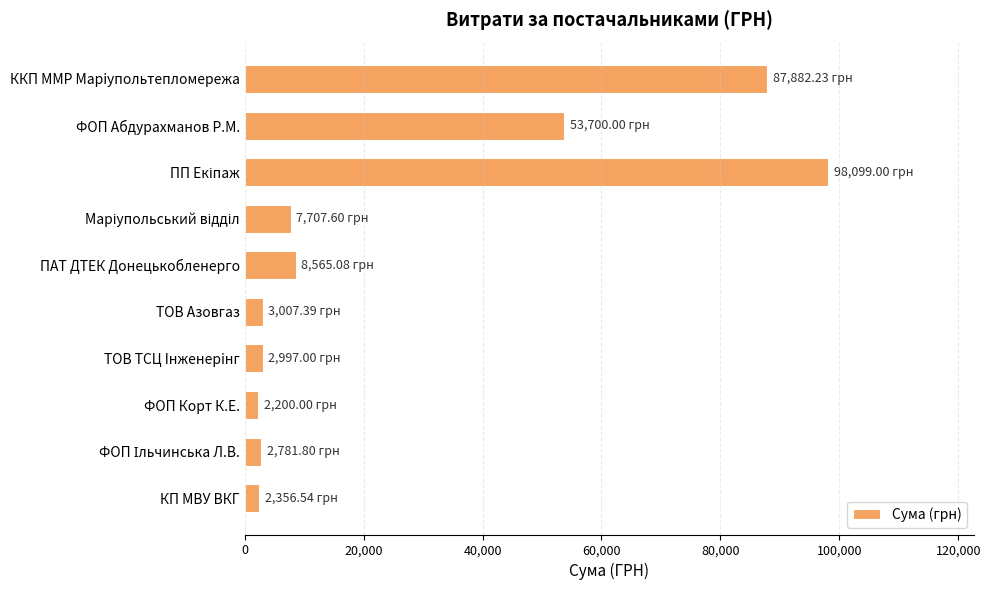

How many data points are above 7707?

5